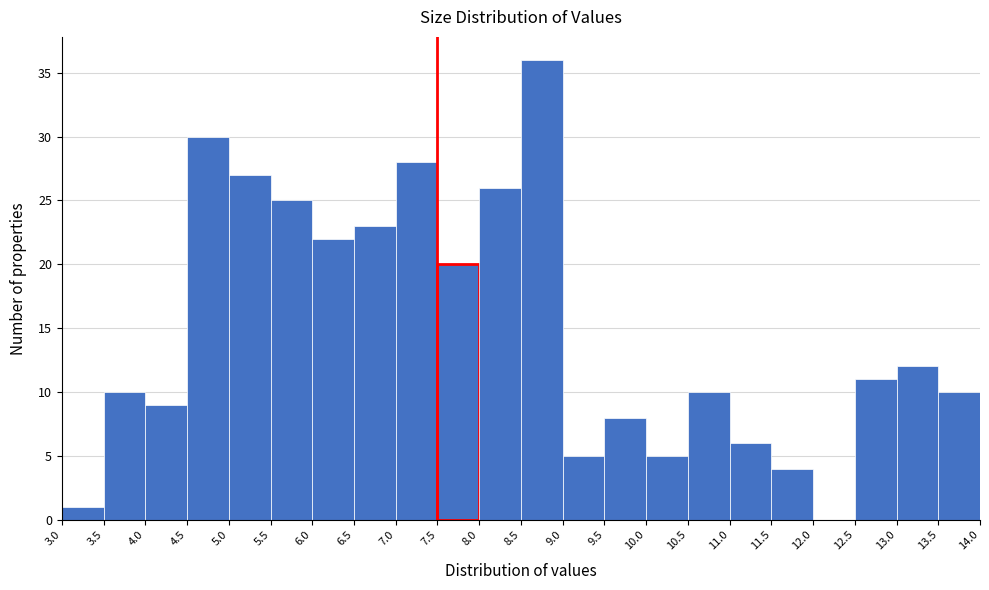

Reading left to right, list every bar in this chart as the range it spans on the x-axis followed by its height. The values are not printed on the chart, so give them approximately, as read against the axis.

3.0 to 3.5: 1
3.5 to 4.0: 10
4.0 to 4.5: 9
4.5 to 5.0: 30
5.0 to 5.5: 27
5.5 to 6.0: 25
6.0 to 6.5: 22
6.5 to 7.0: 23
7.0 to 7.5: 28
7.5 to 8.0: 20
8.0 to 8.5: 26
8.5 to 9.0: 36
9.0 to 9.5: 5
9.5 to 10.0: 8
10.0 to 10.5: 5
10.5 to 11.0: 10
11.0 to 11.5: 6
11.5 to 12.0: 4
12.0 to 12.5: 0
12.5 to 13.0: 11
13.0 to 13.5: 12
13.5 to 14.0: 10